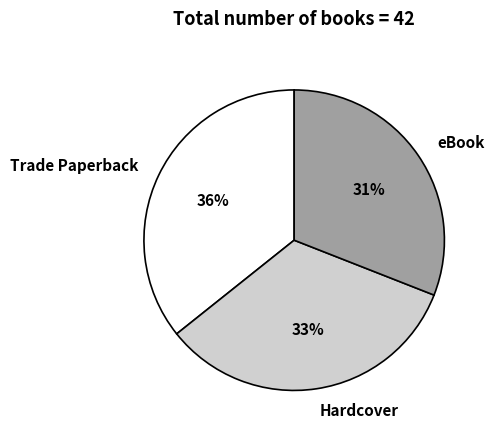

What percentage is the Trade Paperback slice, to the nearest percent?

36%